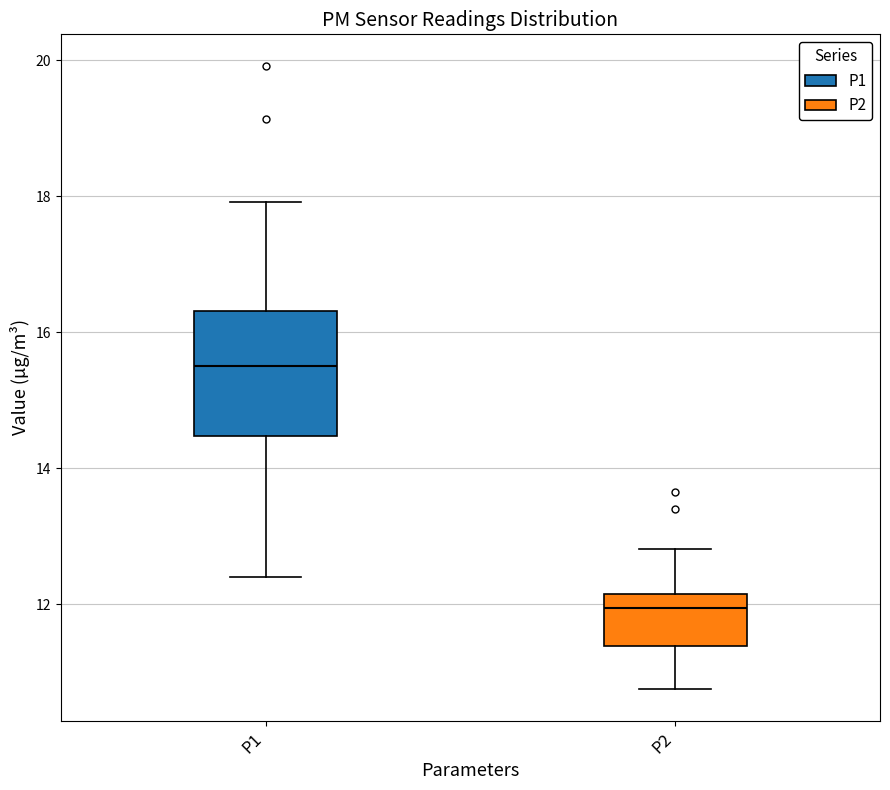

Comparing the boxes themselves (not the whiskers), which one is the tallest?

P1